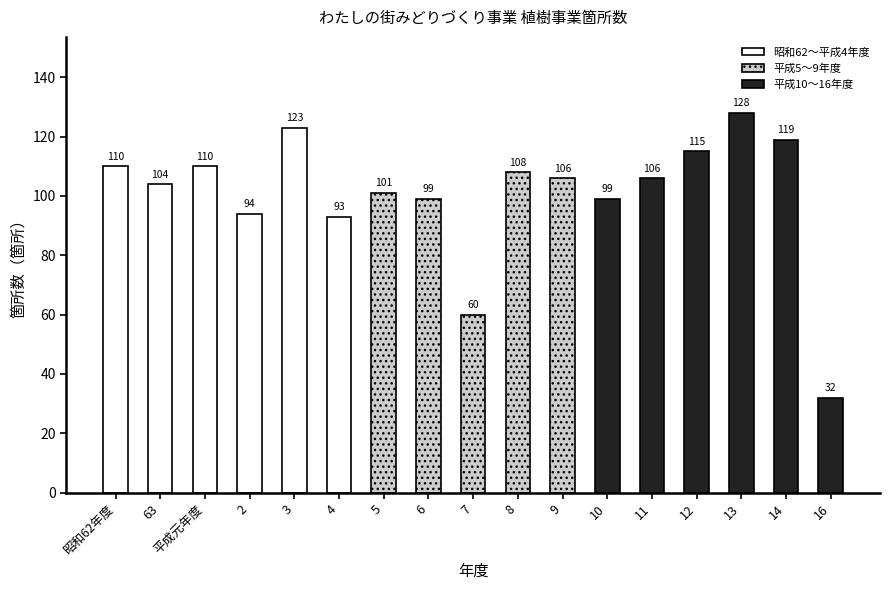

The value at 16 is 12. True or false?

False